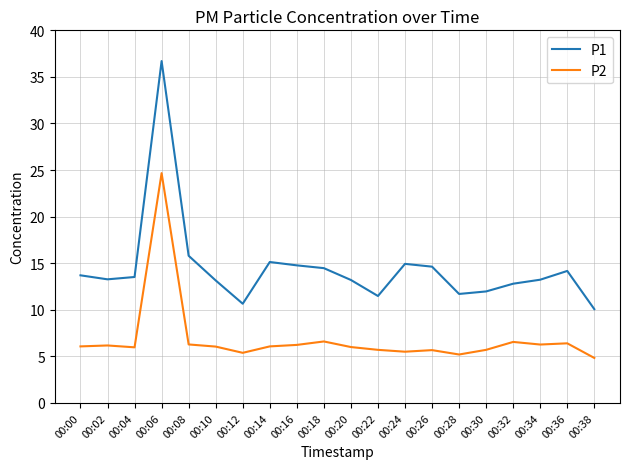

Count the number of categories in the chart.

20